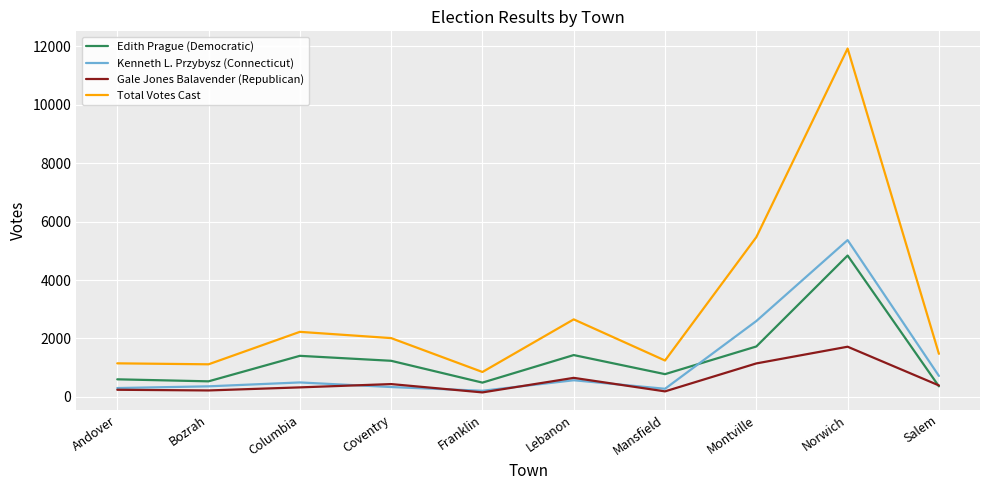

What is the difference between the Total Votes Cast values at Bozrah and Salem?

358